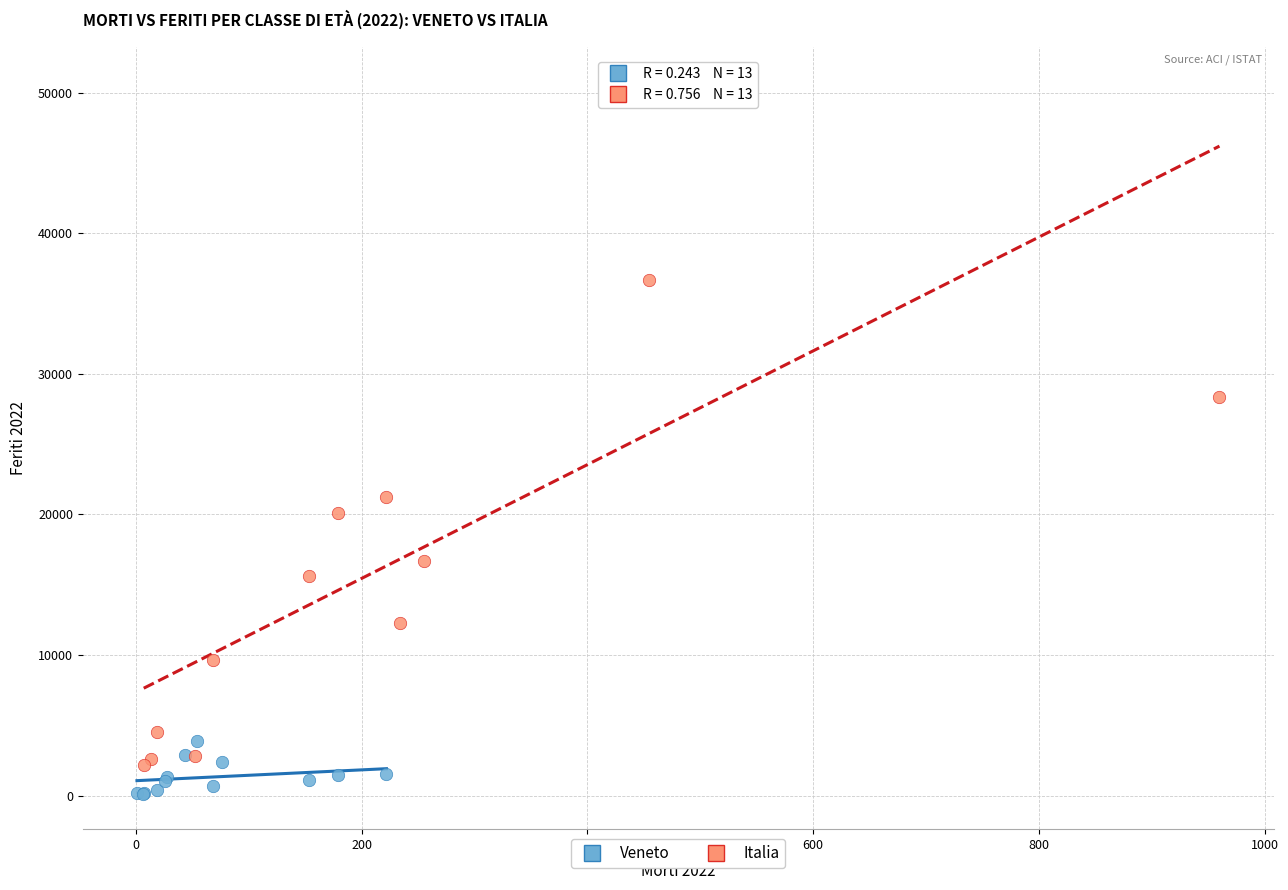

What are all the series names shown in the legend?

Veneto, Italia